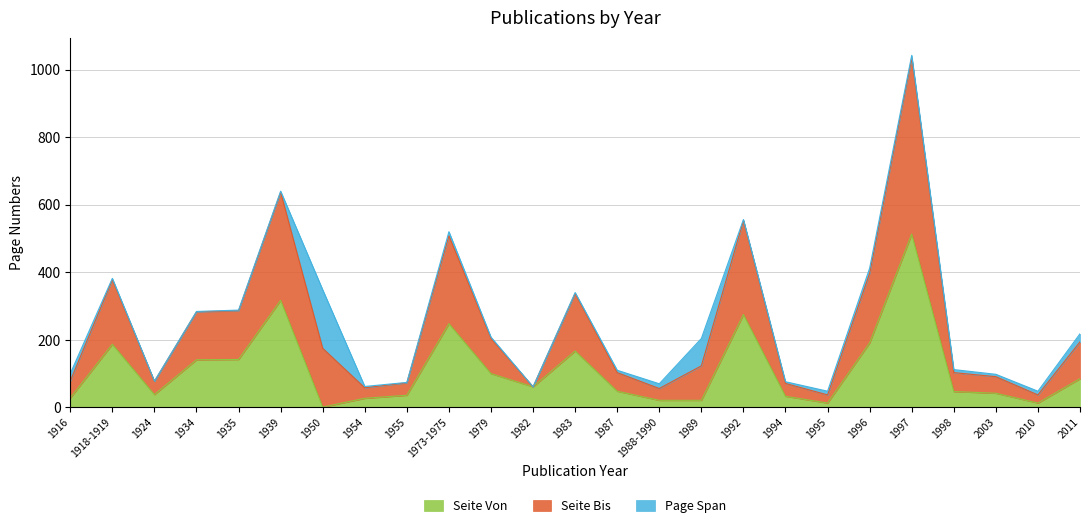

Does the chart have visible grid lines?

Yes